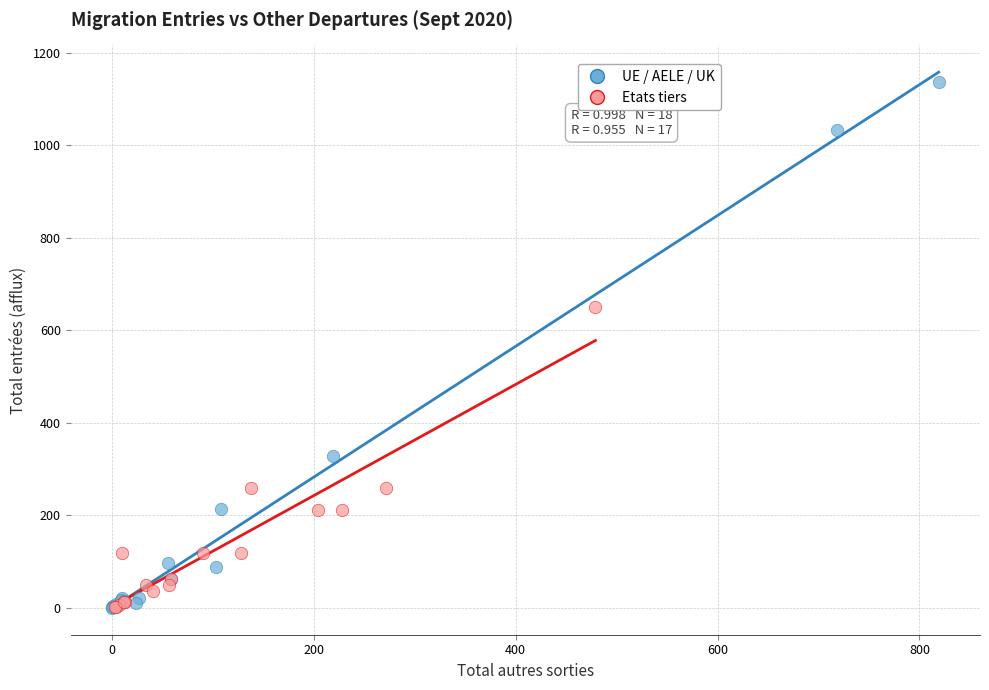

Which series has the widest spread of Y values?

UE / AELE / UK